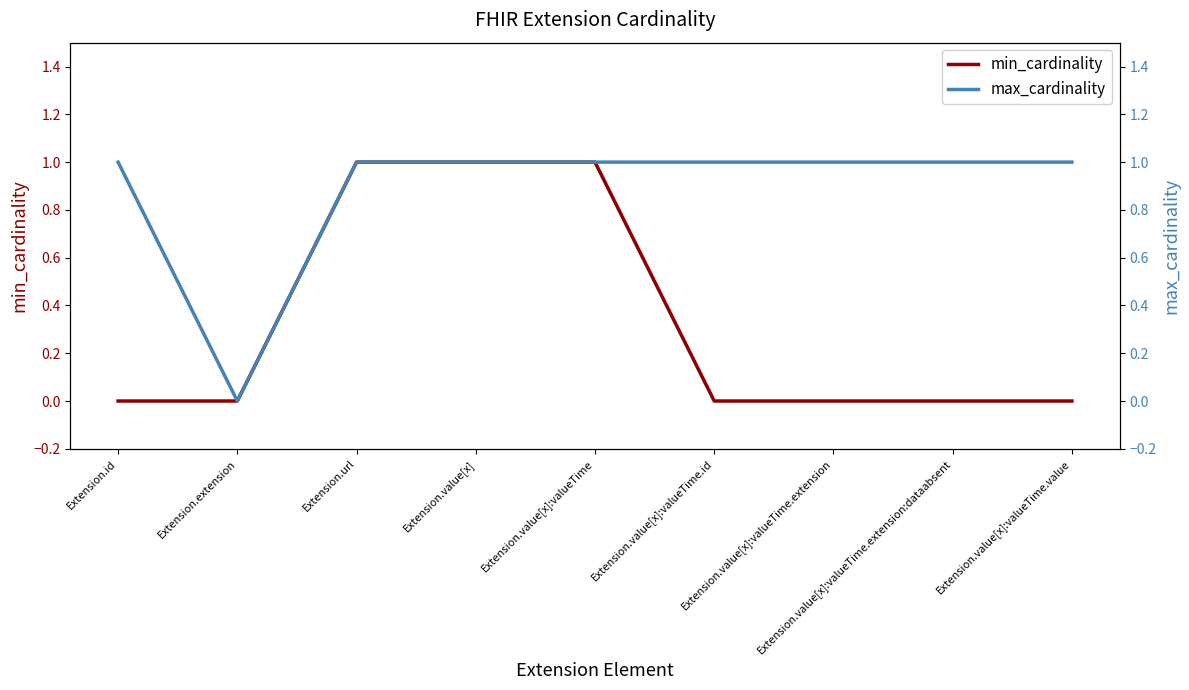

True or false: max_cardinality and min_cardinality intersect in this chart.

False